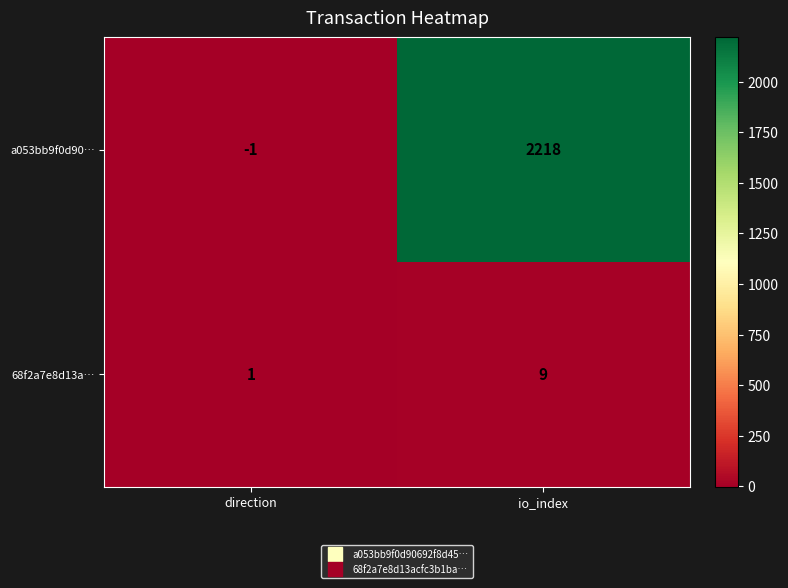

Reading left to right, extract all data points from this chart.

a053bb9f0d90…: -1	2218
68f2a7e8d13a…: 1	9